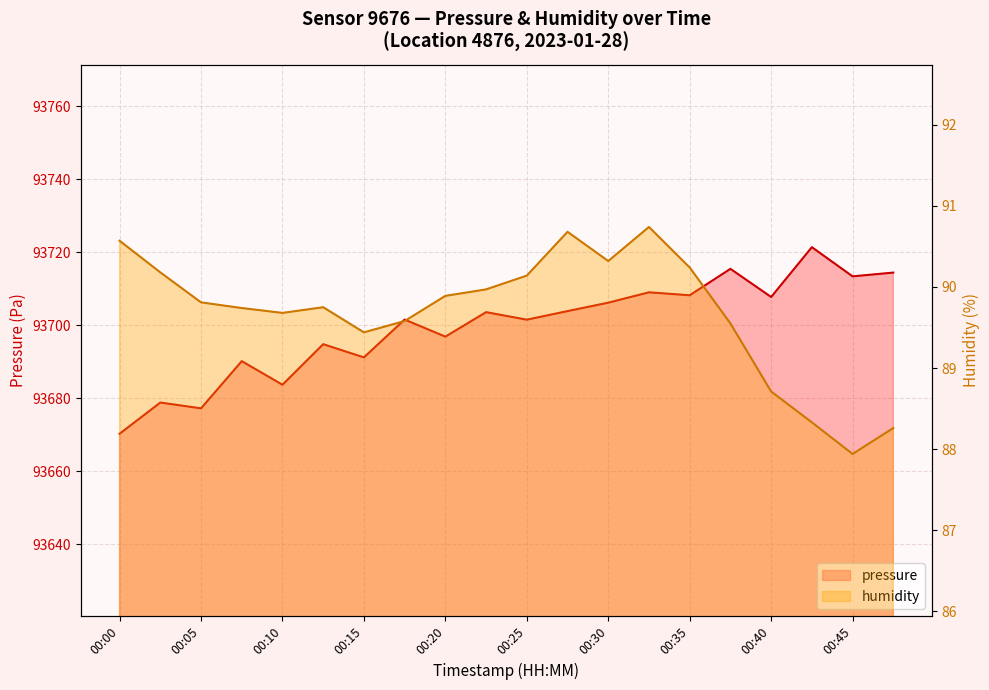

At 00:27, list the series in order from largest to smallest.

pressure, humidity